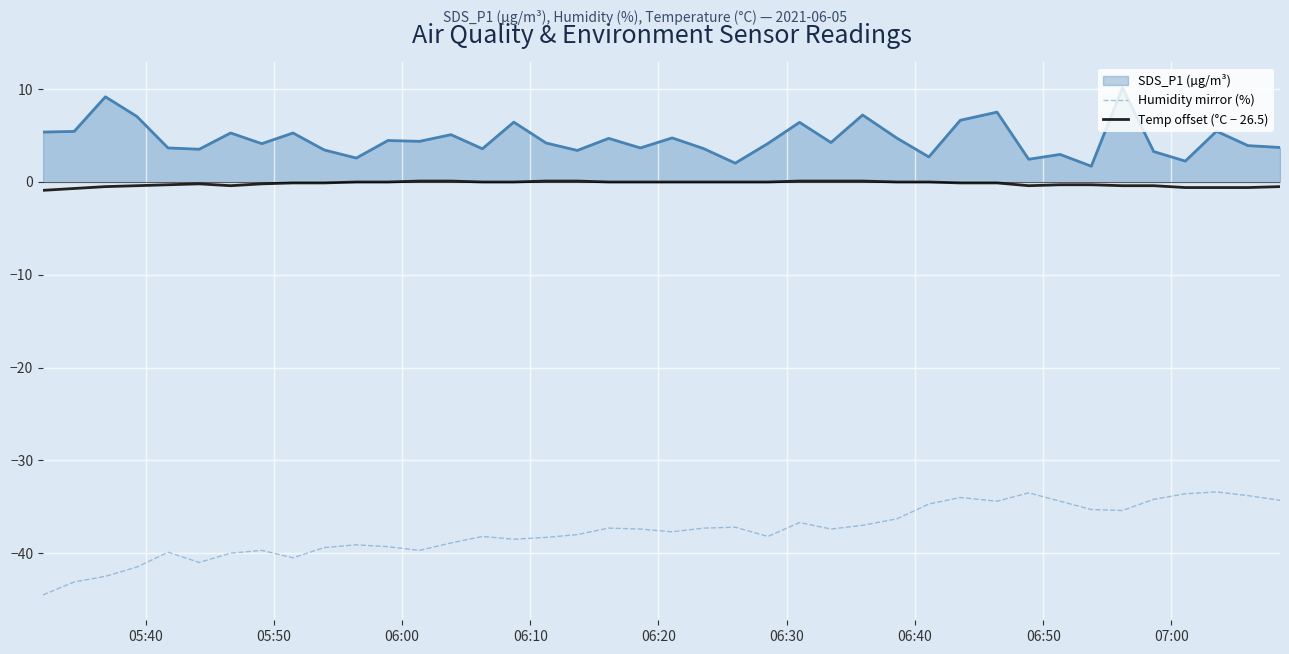

What is the difference between the maximum and minimum values in the Humidity mirror (%) series?

11.1